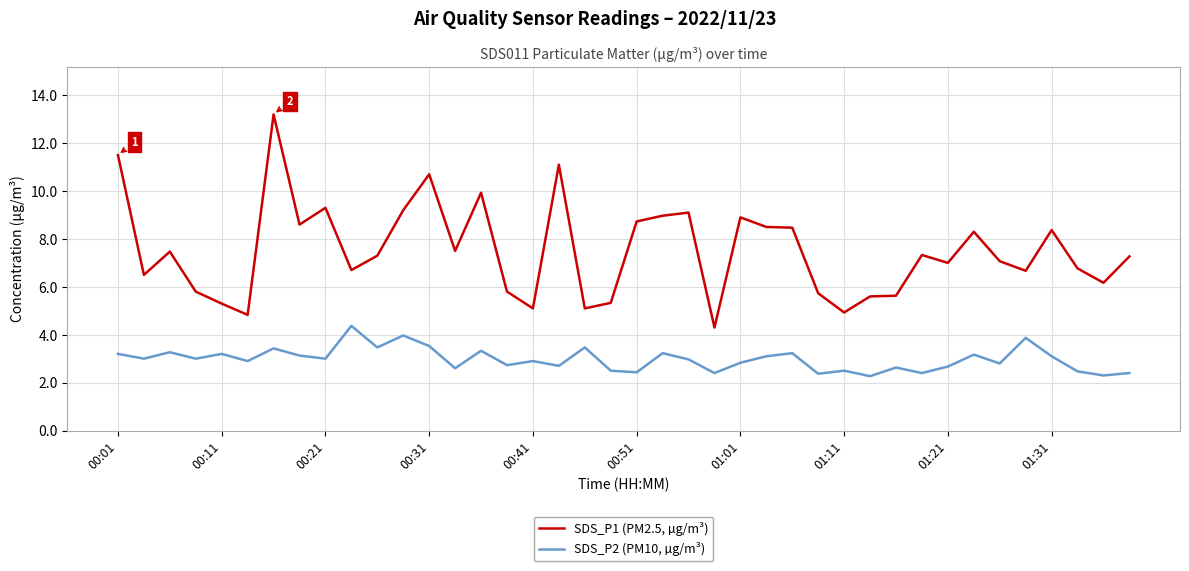

How many lines are shown in the chart?

2